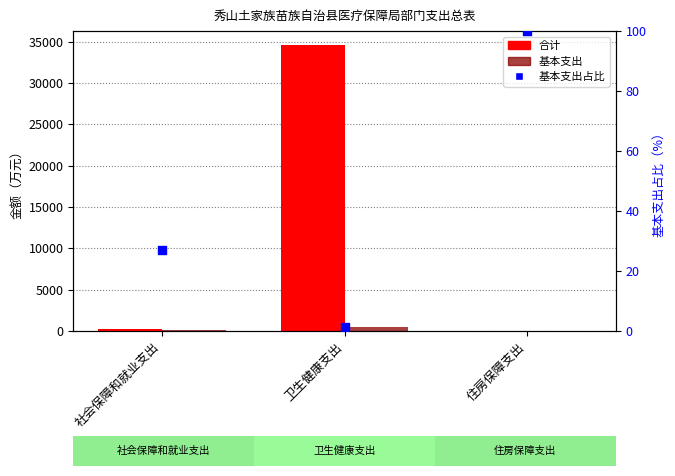

At how many categories does at least one series exceed 551?

1